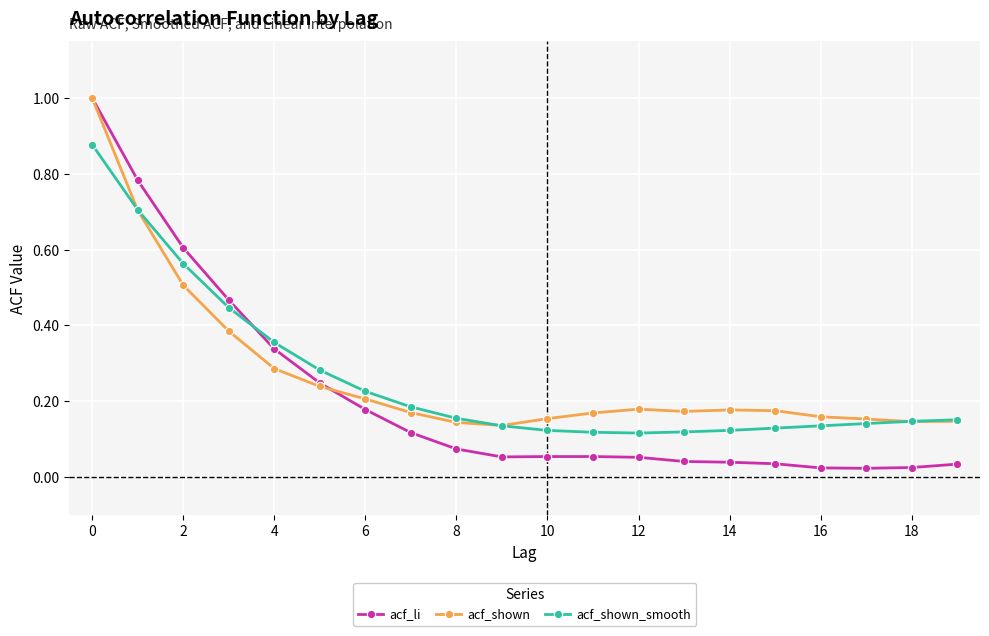

What is the greatest value displayed?

1.0